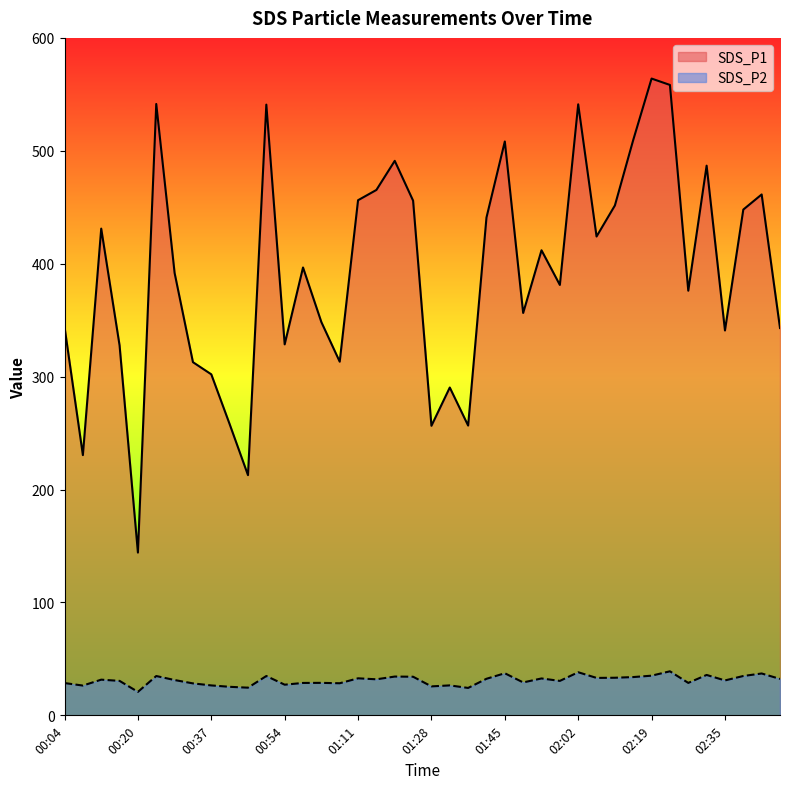

Where is SDS_P2 nearest to the value 29?

01:49